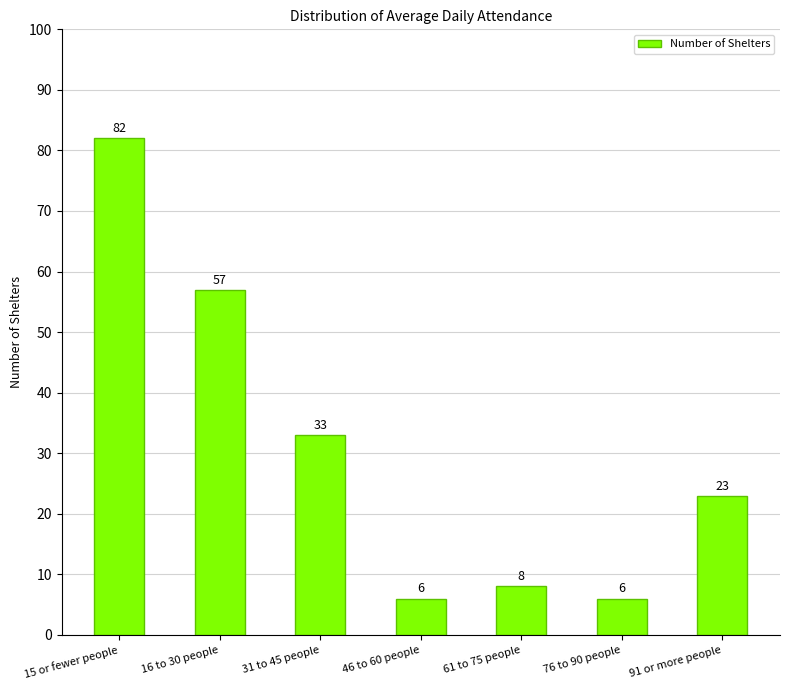

The value at 16 to 30 people is 57. True or false?

True